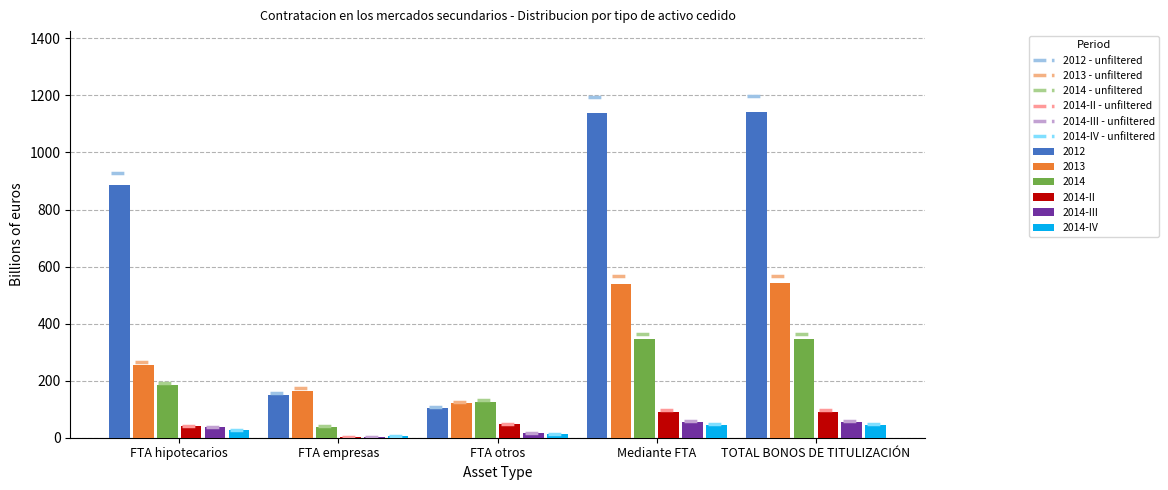

What value does the 2013 series have at FTA otros?

120.8